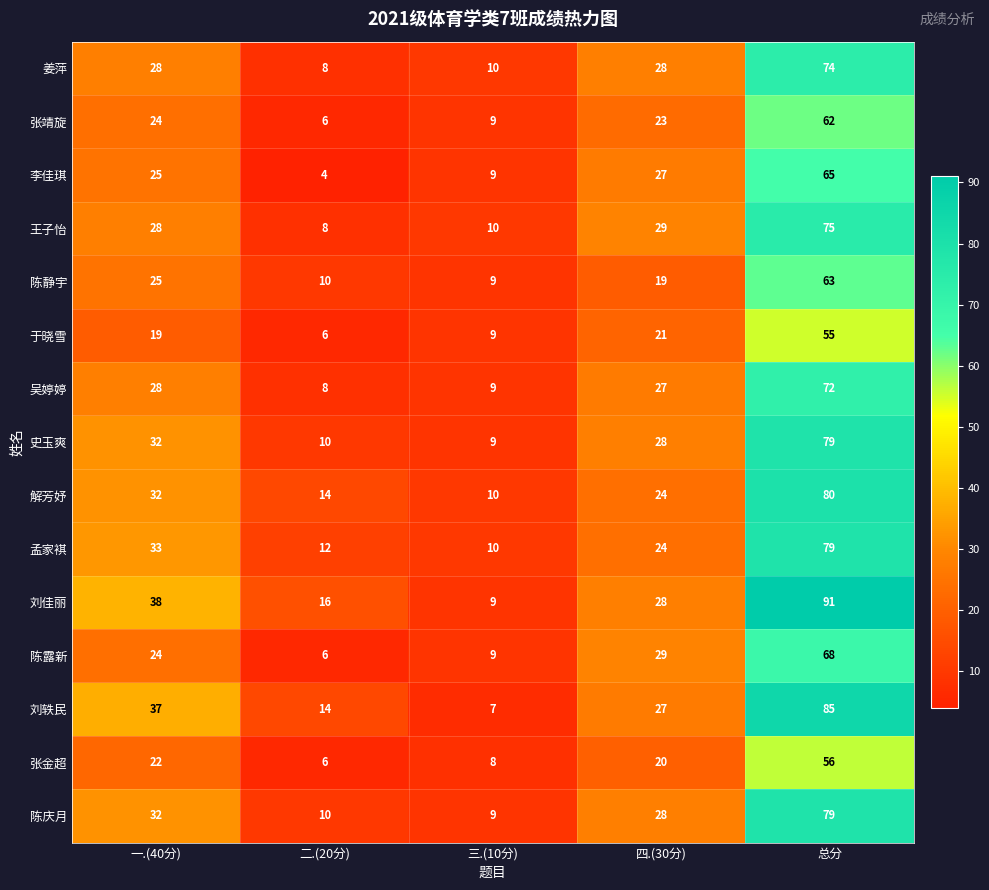

How many distinct data groups are displayed?

15